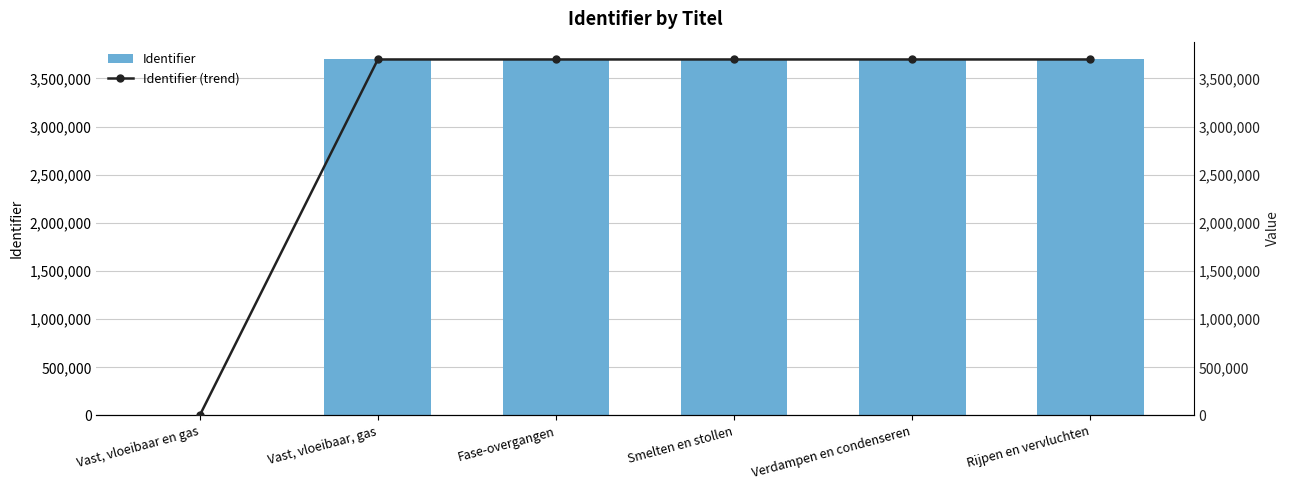

At which category is the sum across all series the highest?

Rijpen en vervluchten